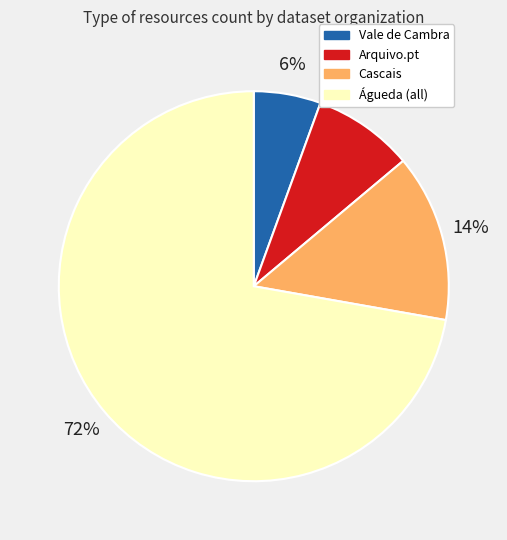

To the nearest percent, what is the average slice percentage?

25%